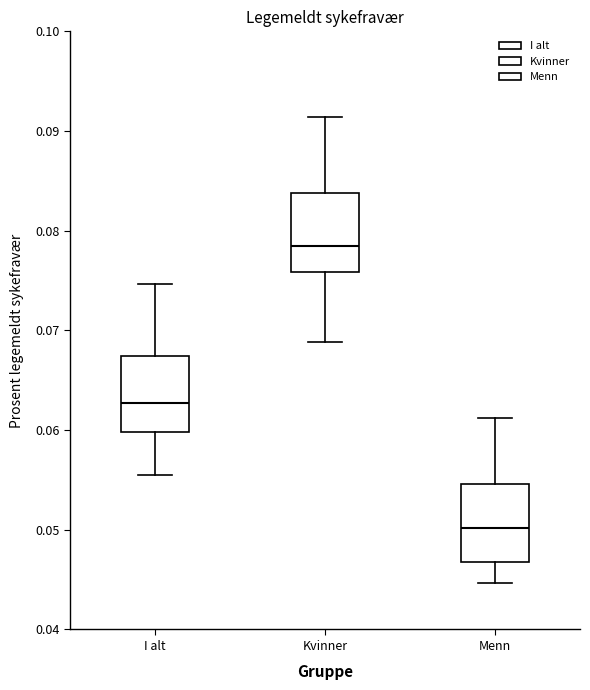

Which box has the highest median line?

Kvinner